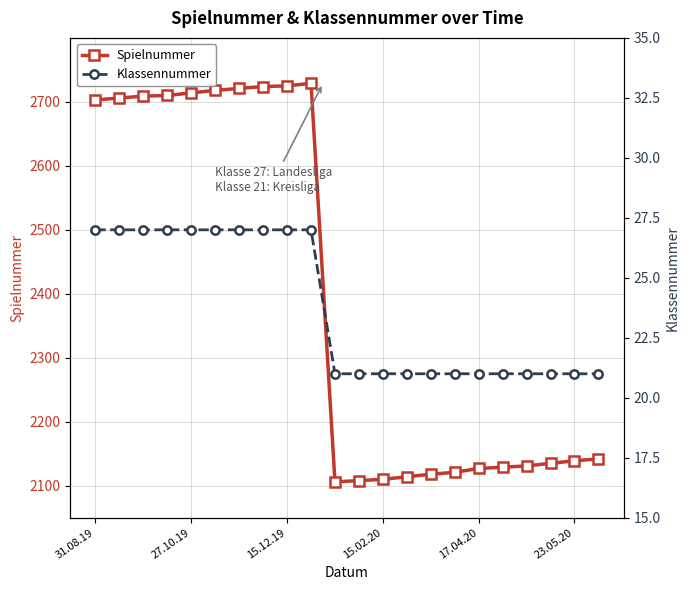

What is the highest value of the Klassennummer series?

27